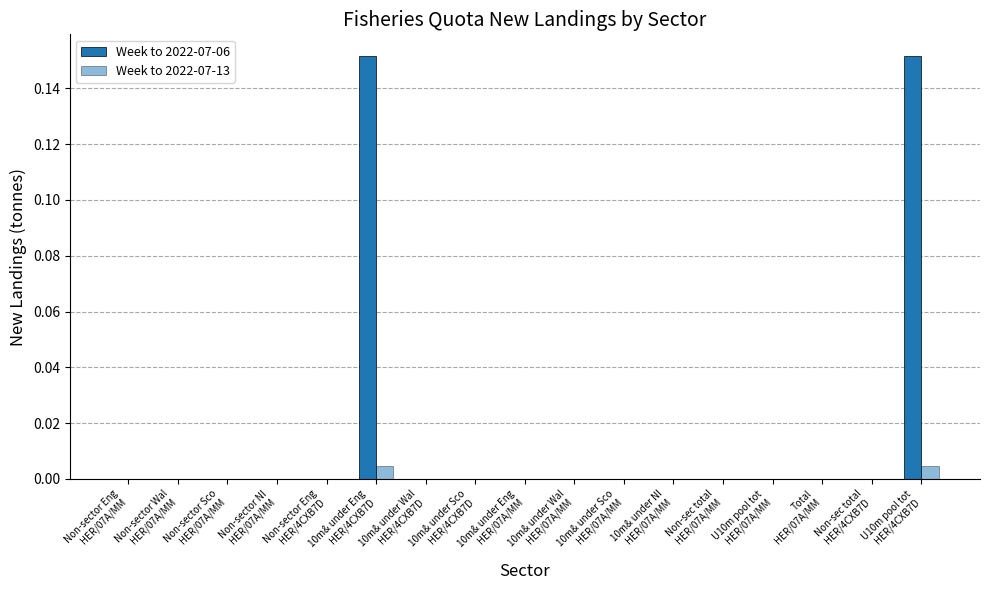

The Week to 2022-07-06 series shows -0.0 at Non-sector Wal
HER/07A/MM. True or false?

False